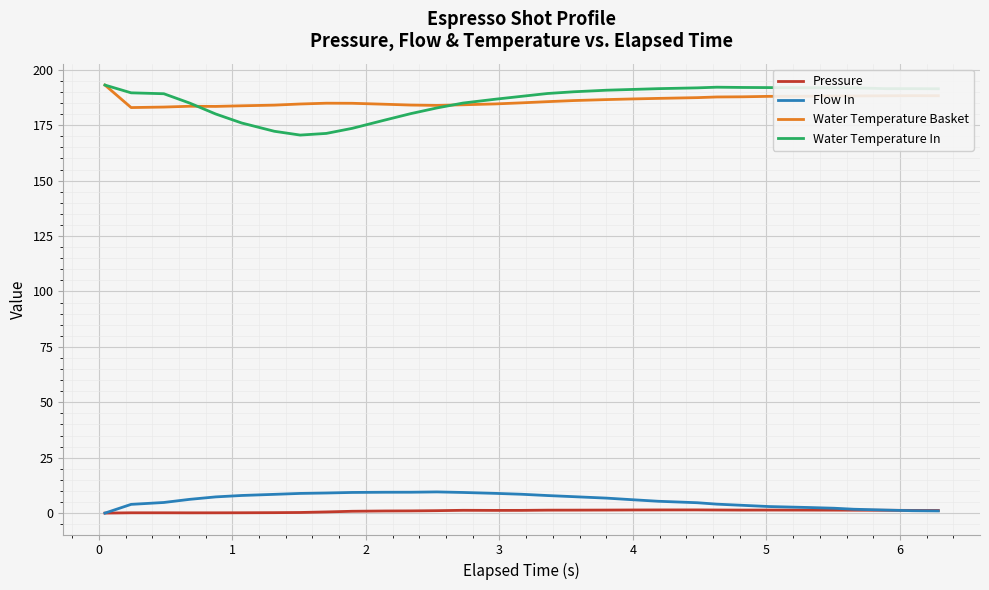

What is the greatest value displayed?

193.1